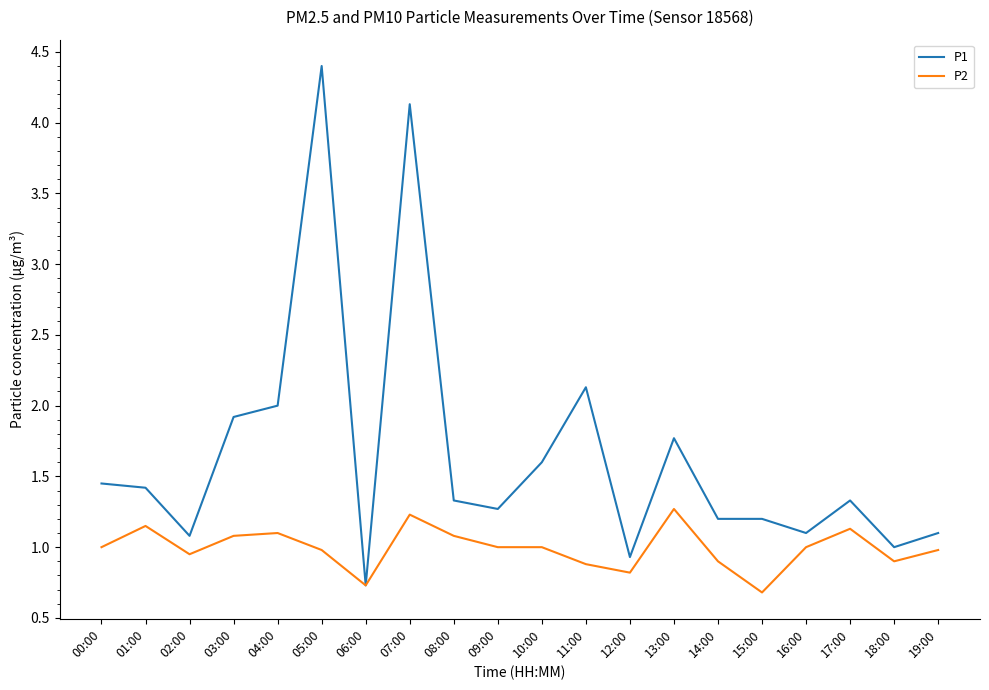

Where is P1 nearest to the value 2?

04:00